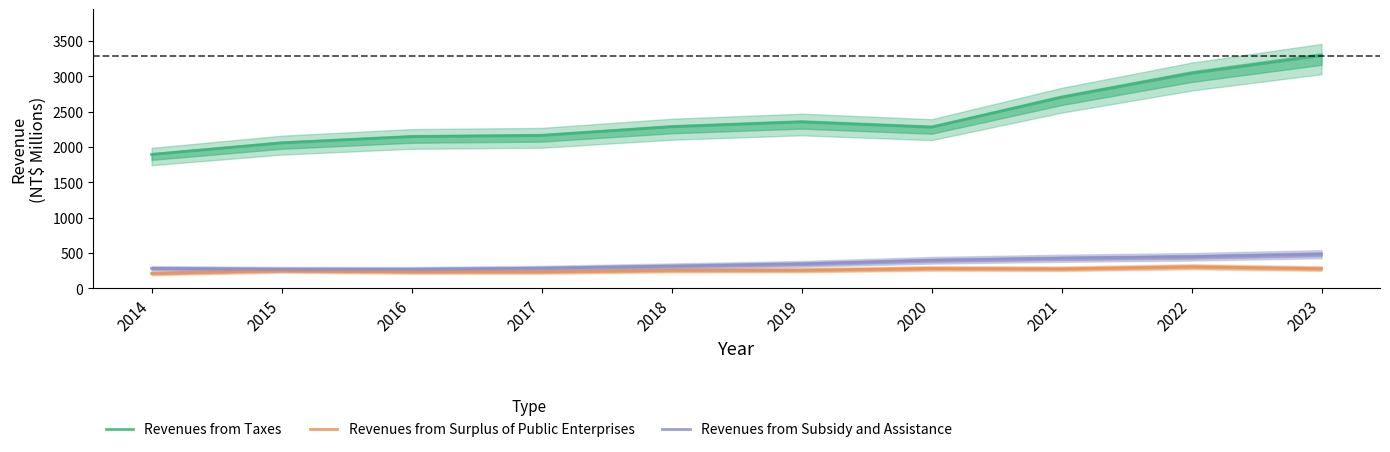

What is the spread (max minus min) of values at 2021?

2424.2